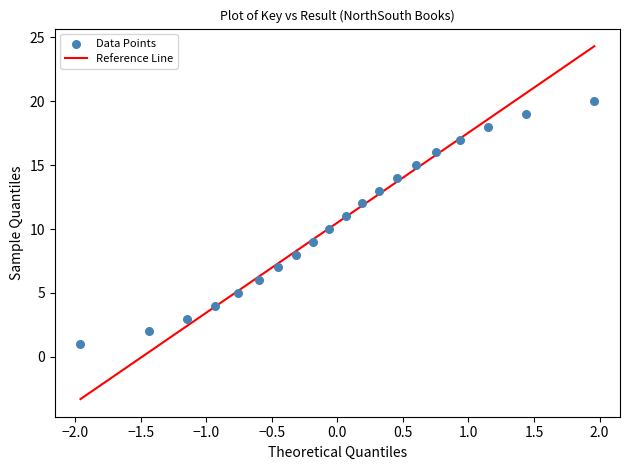

What is the range of Y values (max minus min)?

19